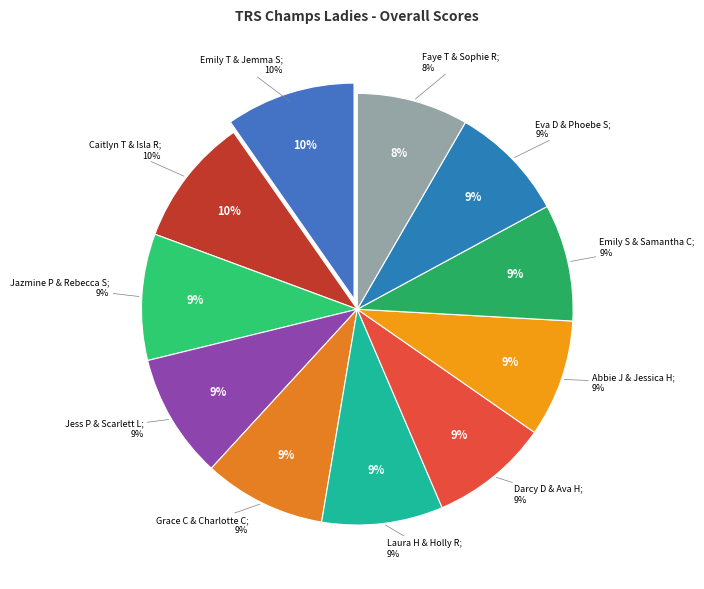

Count the number of slices in the pie.

11